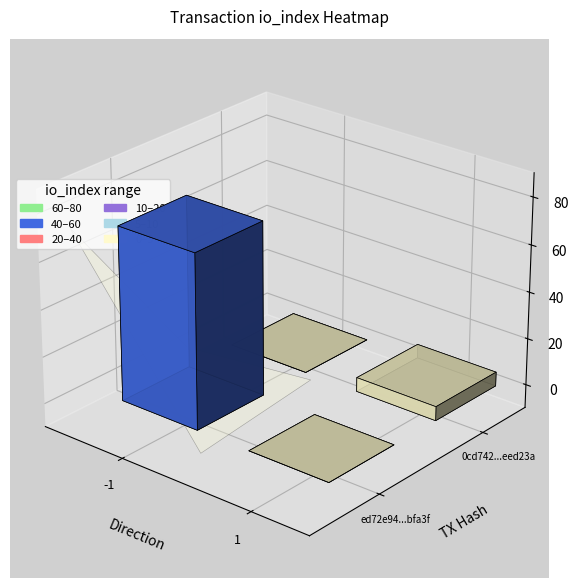

Which series has the largest total across all categories?

ed72e94697aa42db164eb4a8671bf69ad5bfa3f